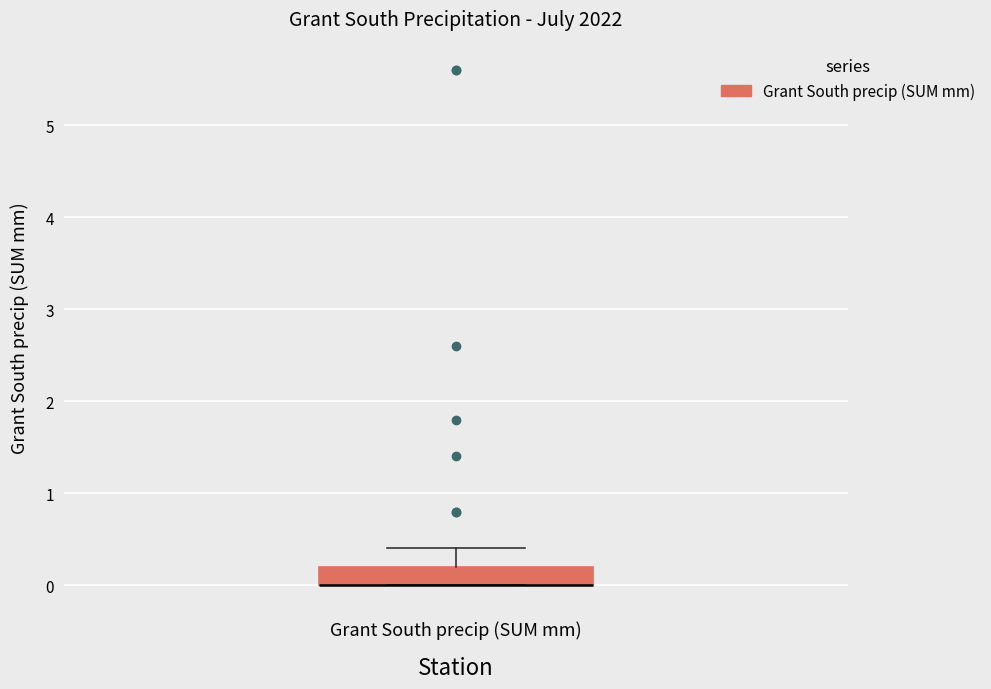

Where is the lower edge of the box for Grant South precip (SUM mm) on the y-axis? The values are not printed on the chart, so give them approximately, as read against the axis.

0.0